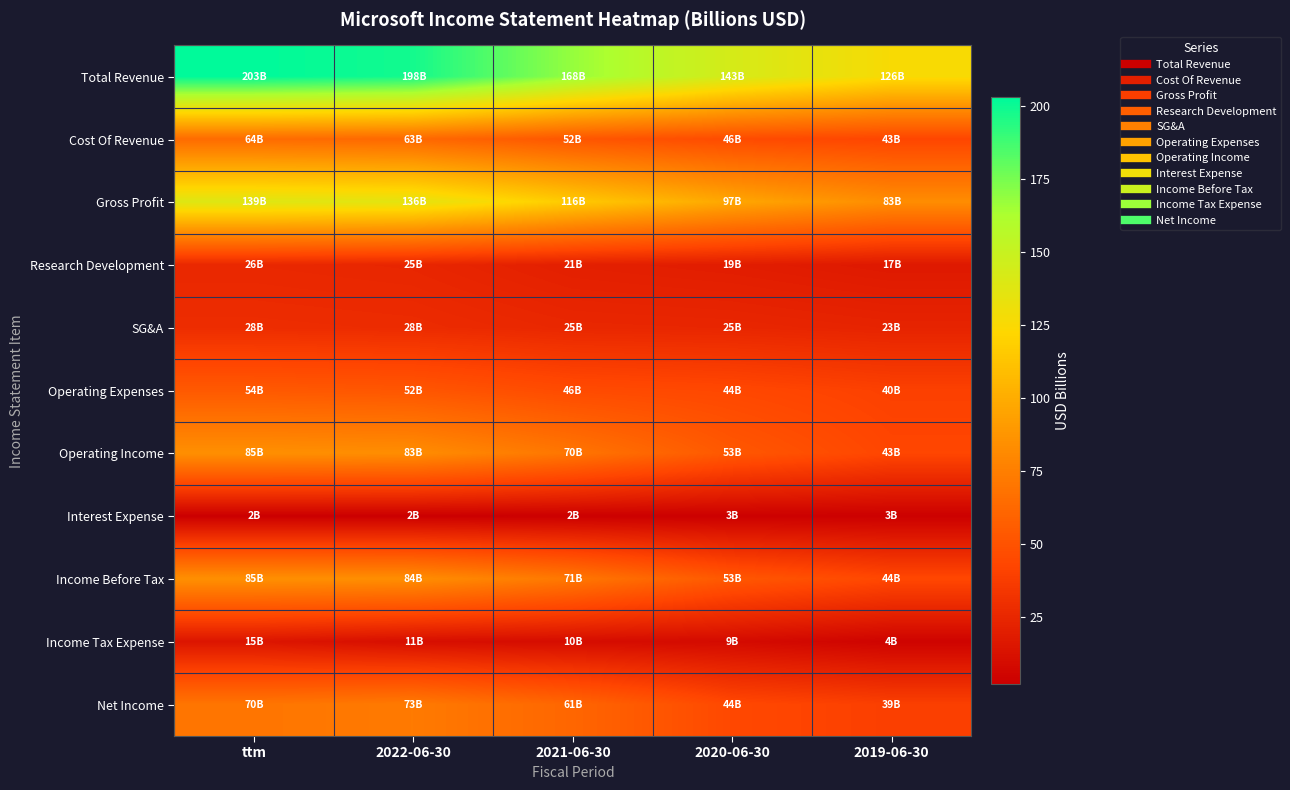

Which series has the largest total across all categories?

Total Revenue